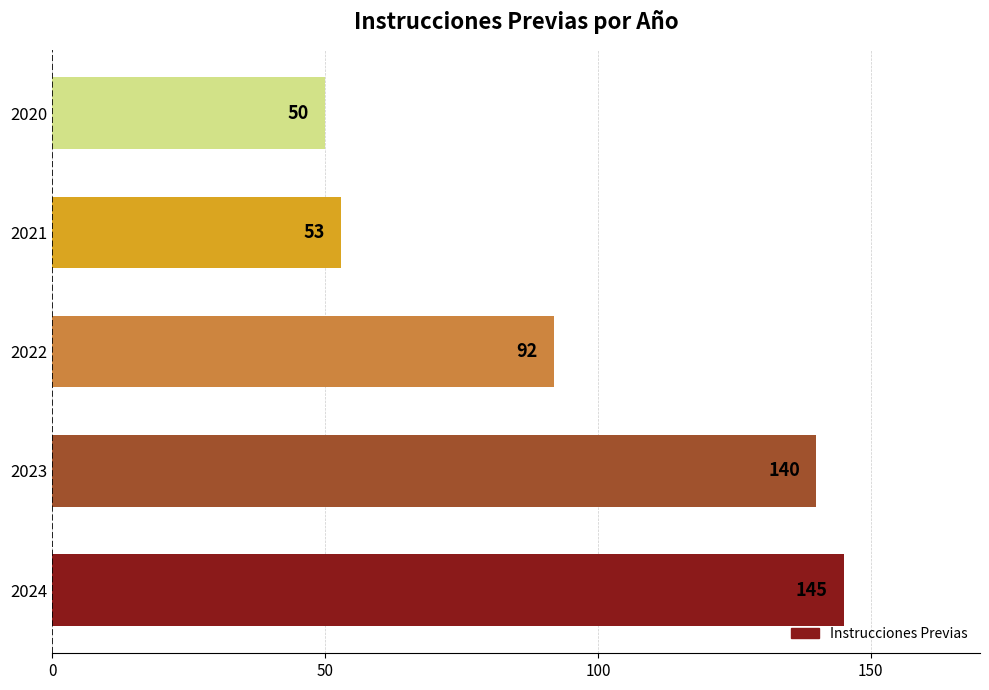

What is the greatest value displayed?

145